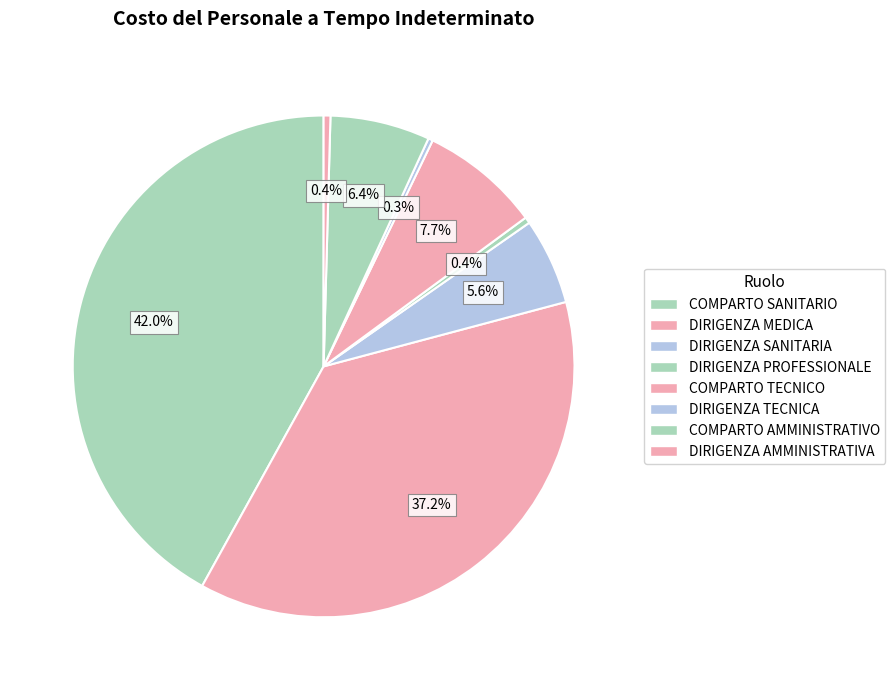

True or false: COMPARTO TECNICO accounts for 16% of the total.

False